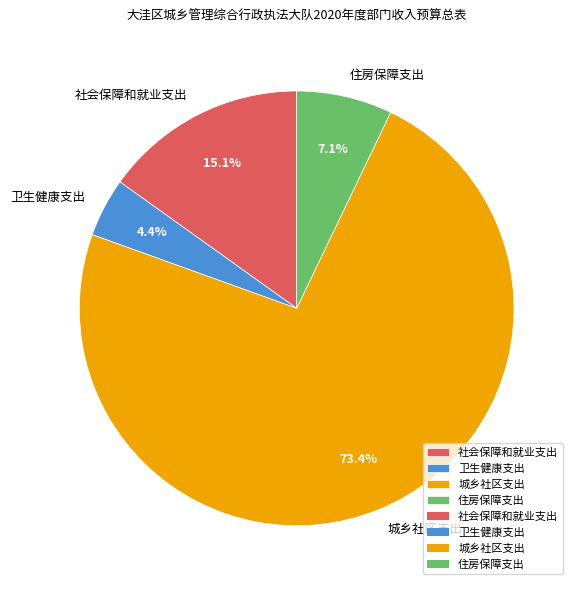

Does 社会保障和就业支出 account for over 50% of the chart?

No